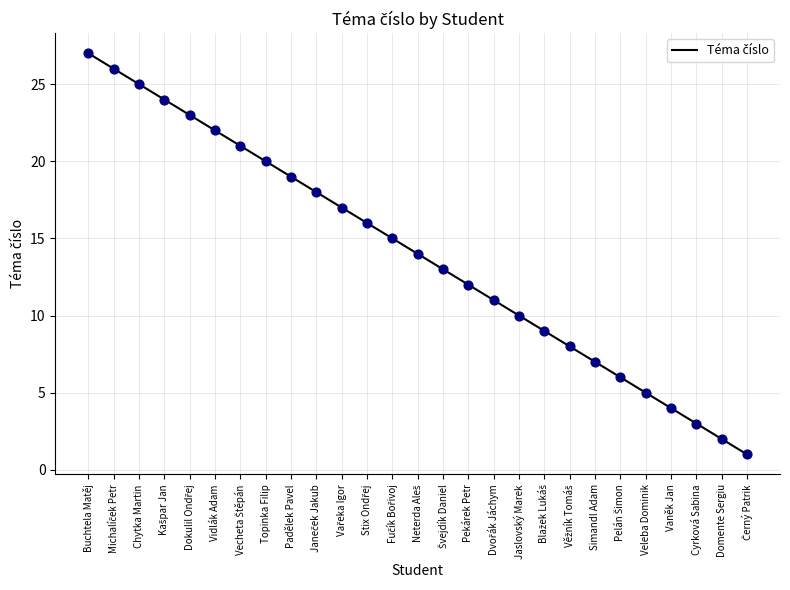

Between Pekárek Petr and Jaslovský Marek, which is larger?

Pekárek Petr